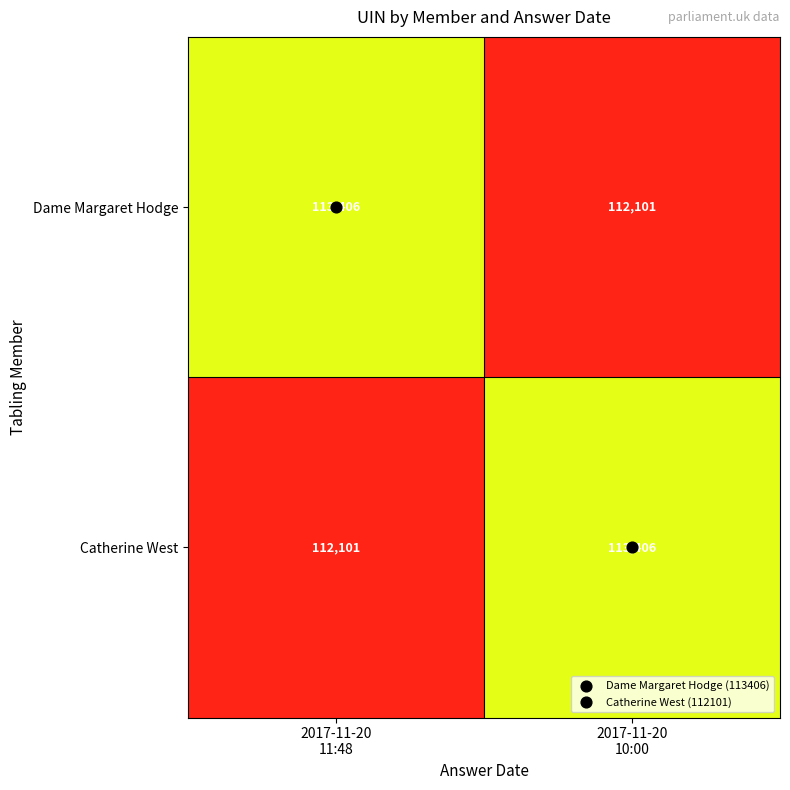

How many categories are shown in the chart?

2